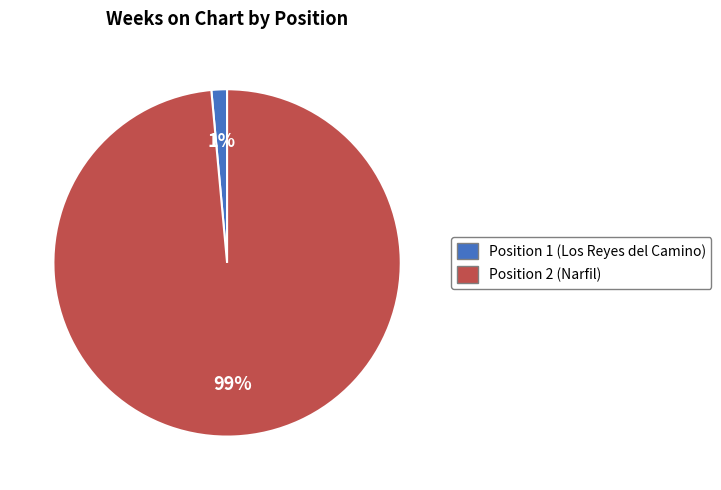

To the nearest percent, what is the average slice percentage?

50%